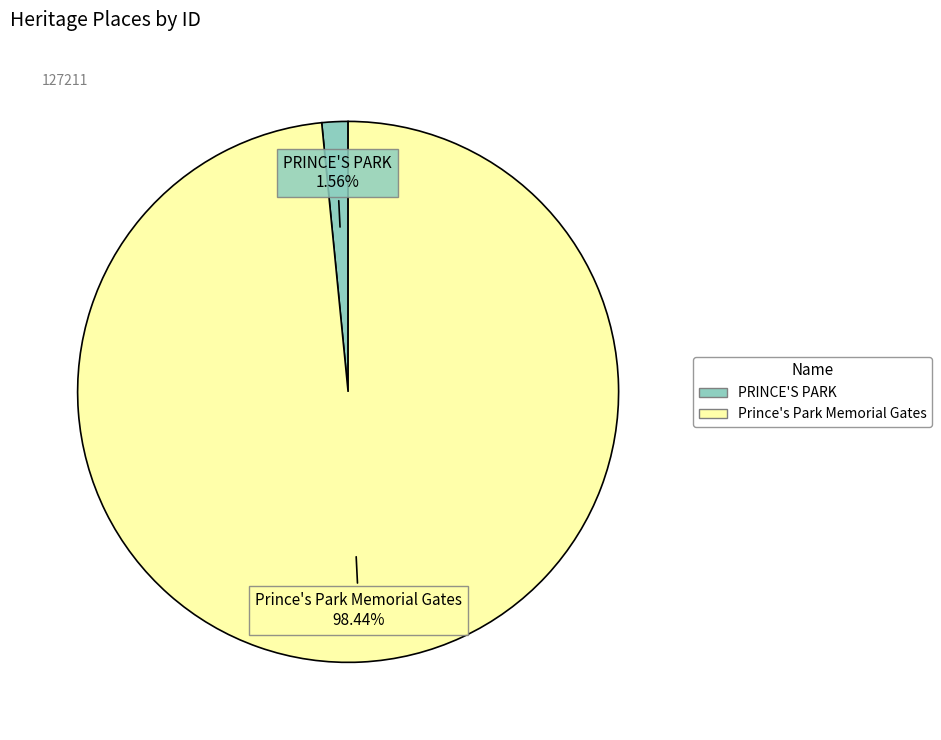

What is the largest slice in the pie chart?

Prince's Park Memorial Gates